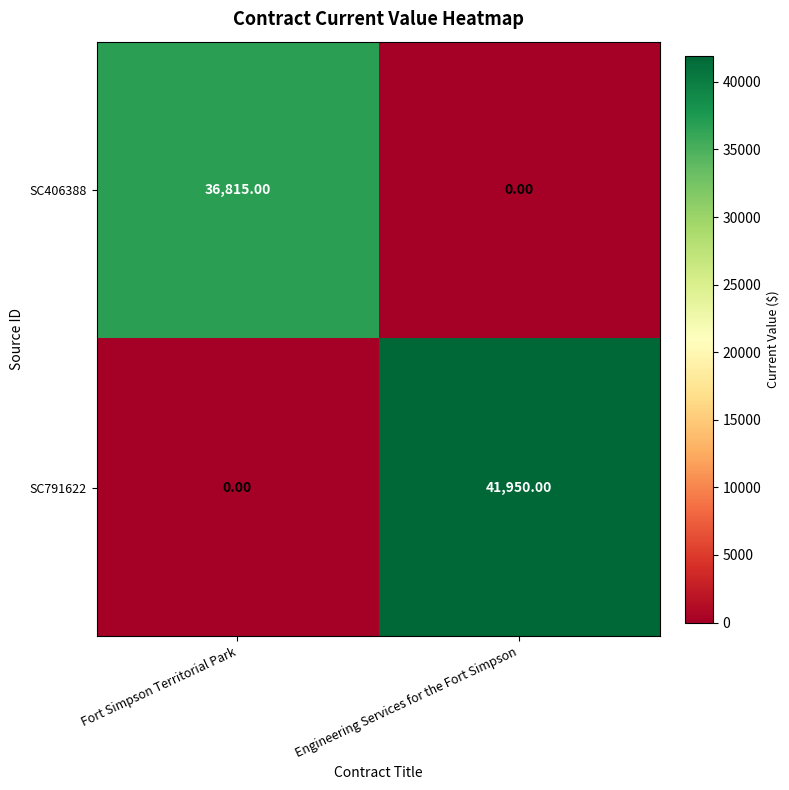

What is the total value across all series at Engineering Services for the Fort Simpson?

41950